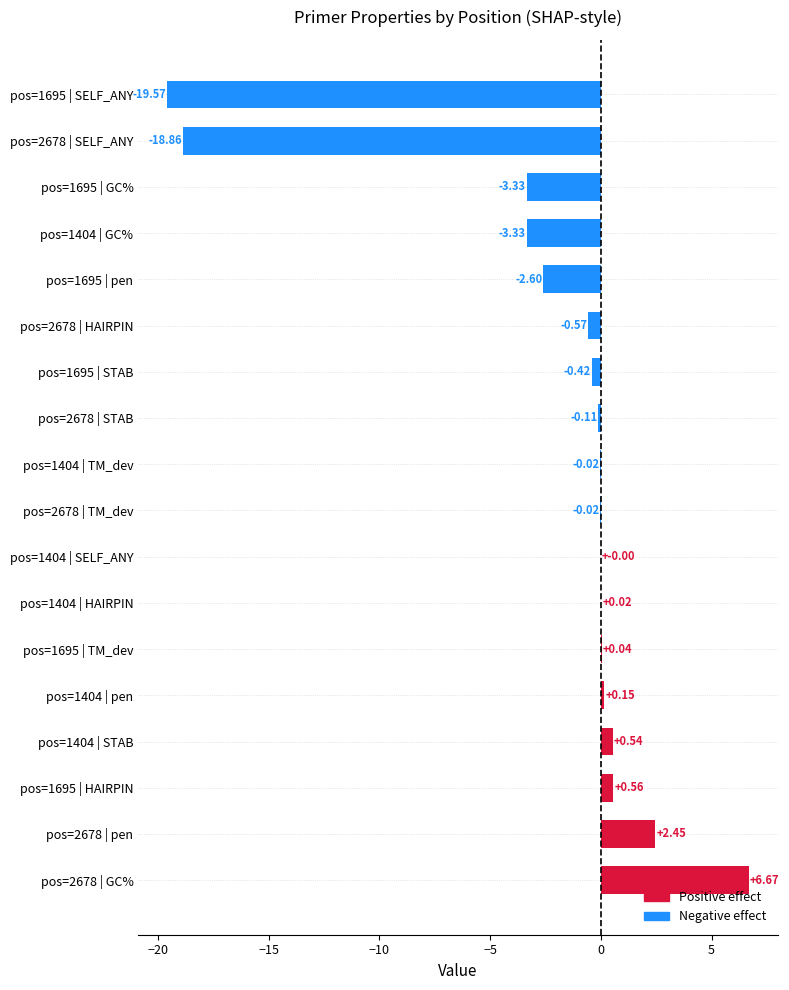

What is the sum of the values at pos=2678 | pen and pos=1695 | STAB?

2.0